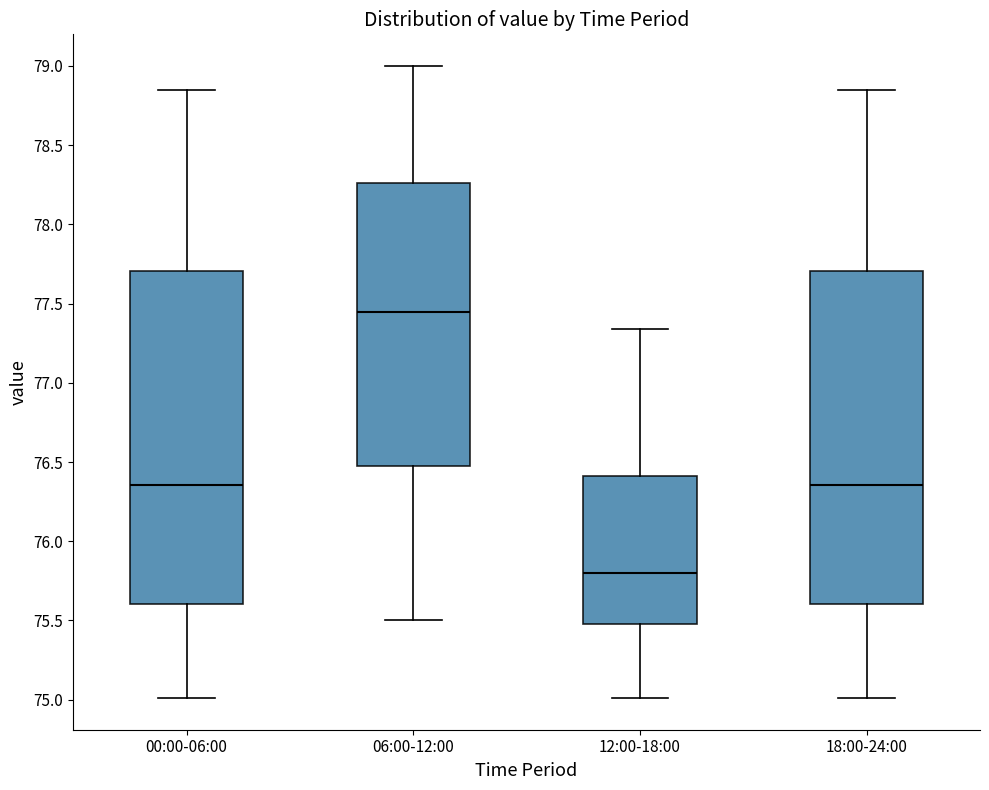

Reading left to right, read every box against the y-axis: the position of its median line, the range the box covers, and the ends of its whiskers. The values are not printed on the chart, so give them approximately, as read against the axis.

00:00-06:00: median 76.35, box 75.60 to 77.70, whiskers 75.00 to 78.85
06:00-12:00: median 77.45, box 76.50 to 78.25, whiskers 75.50 to 79.00
12:00-18:00: median 75.80, box 75.50 to 76.40, whiskers 75.00 to 77.35
18:00-24:00: median 76.35, box 75.60 to 77.70, whiskers 75.00 to 78.85